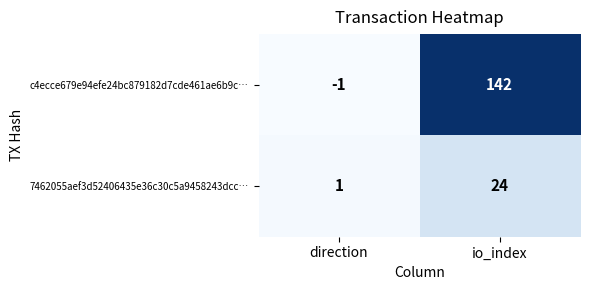

Which series changed the most between direction and io_index?

c4ecce679e94efe24bc879182d7cde461ae6b9c…